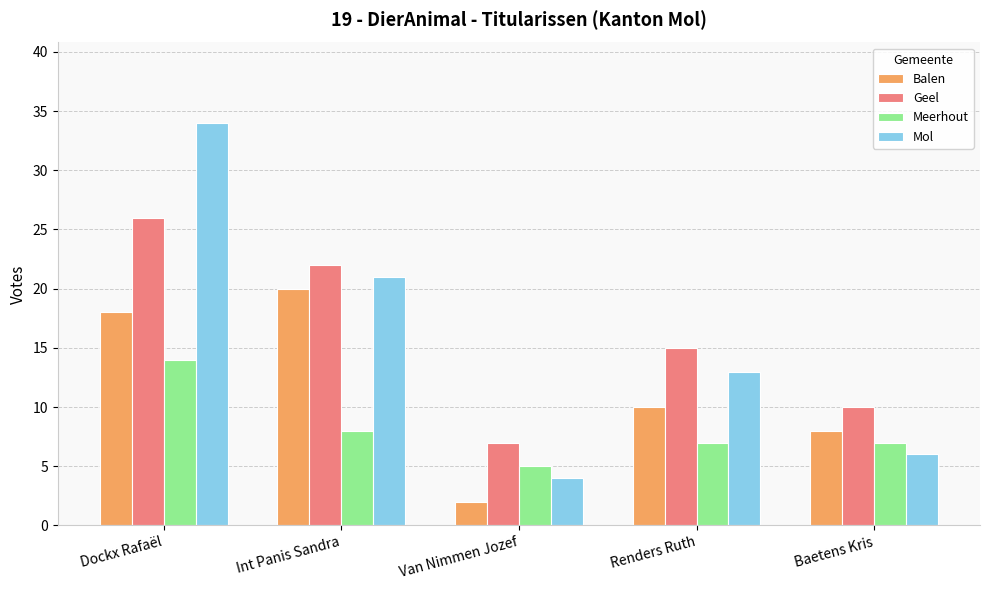

Reading left to right, extract all data points from this chart.

Balen: Dockx Rafaël=18	Int Panis Sandra=20	Van Nimmen Jozef=2	Renders Ruth=10	Baetens Kris=8
Geel: Dockx Rafaël=26	Int Panis Sandra=22	Van Nimmen Jozef=7	Renders Ruth=15	Baetens Kris=10
Meerhout: Dockx Rafaël=14	Int Panis Sandra=8	Van Nimmen Jozef=5	Renders Ruth=7	Baetens Kris=7
Mol: Dockx Rafaël=34	Int Panis Sandra=21	Van Nimmen Jozef=4	Renders Ruth=13	Baetens Kris=6